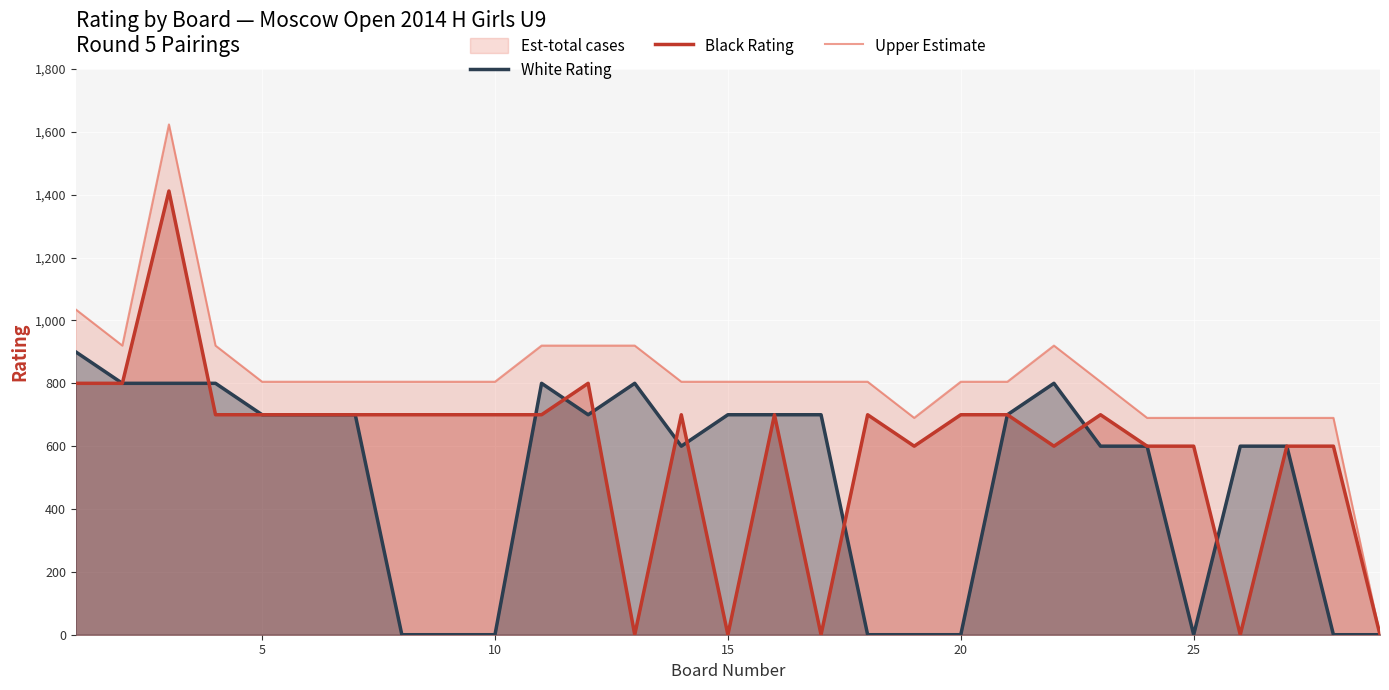

Which series has the largest range (max minus min)?

Upper Estimate